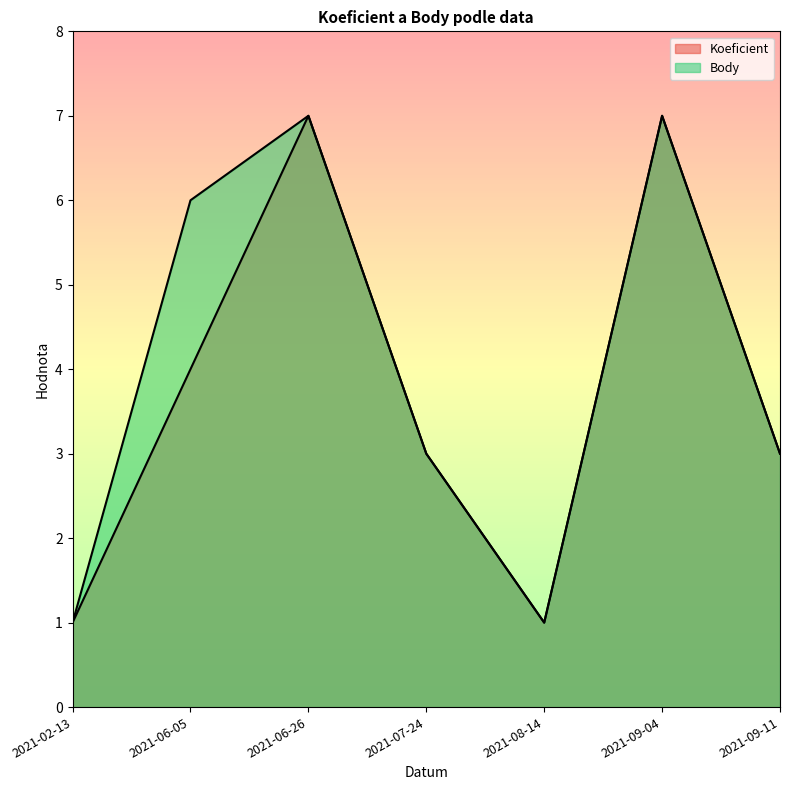

True or false: Koeficient has a value of 4 at 2021-06-05.

True